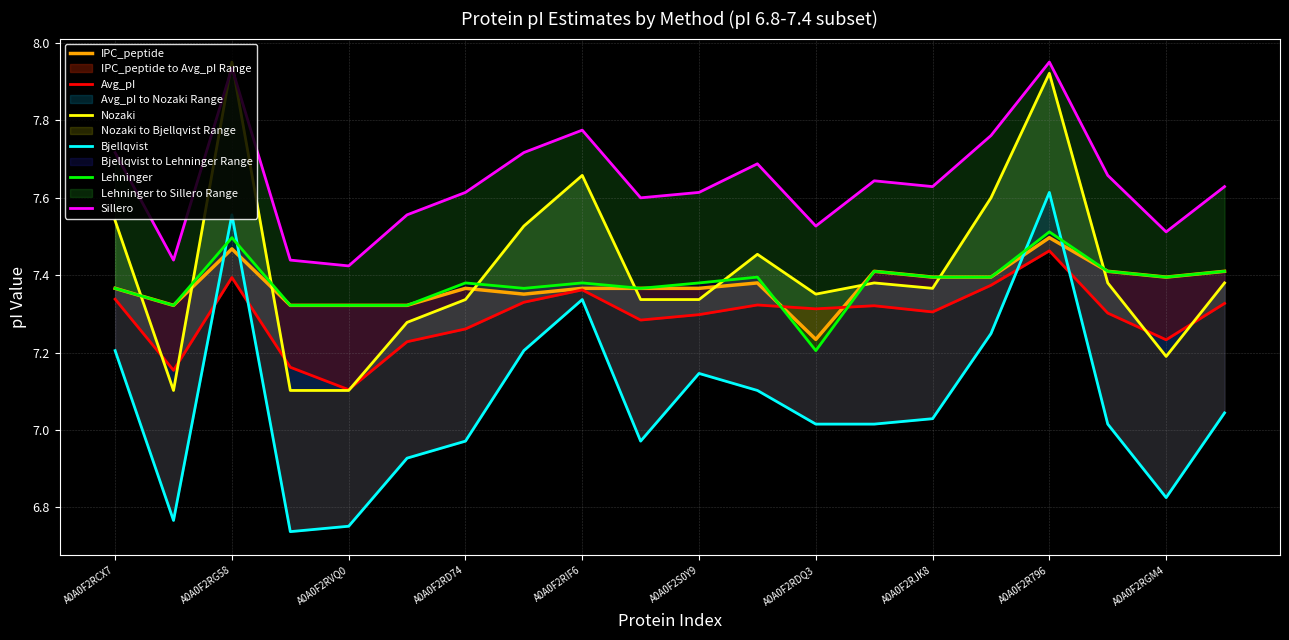

What is the average value of the Bjellqvist series?

7.1